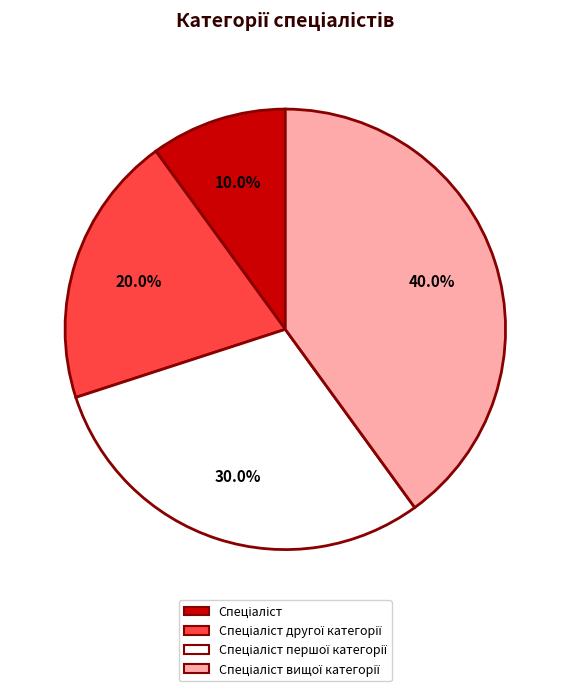

Does any single category account for the majority?

No